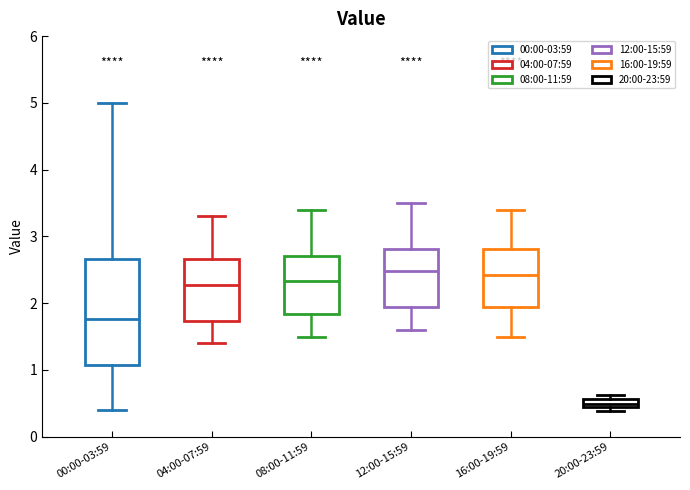

Where does the lower whisker of the box for 04:00-07:59 end on the y-axis? The values are not printed on the chart, so give them approximately, as read against the axis.

1.4